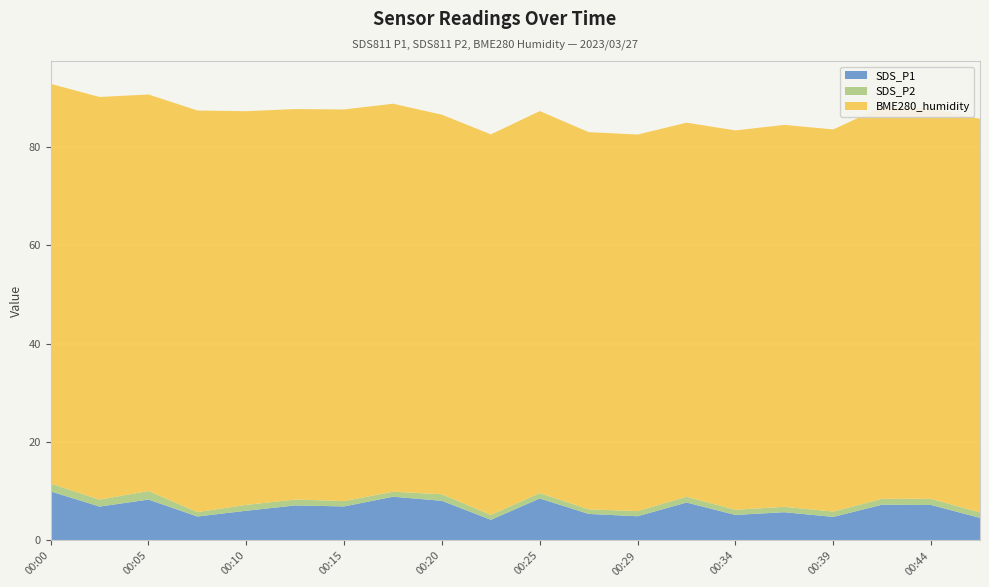

Reading right to left, list all the values displayed in this chart.

SDS_P1: 00:49=4.6	00:44=7.2	00:41=7.3	00:39=4.8	00:37=5.8	00:34=5.2	00:32=7.7	00:29=4.9	00:27=5.4	00:25=8.6	00:22=4.2	00:20=8.1	00:17=8.9	00:15=6.9	00:12=7.1	00:10=6.0	00:07=4.9	00:05=8.3	00:02=6.9	00:00=10.0
SDS_P2: 00:49=1.1	00:44=1.2	00:41=1.2	00:39=1.1	00:37=1.1	00:34=1.1	00:32=1.2	00:29=1.1	00:27=0.9	00:25=1.1	00:22=1.0	00:20=1.3	00:17=1.0	00:15=1.1	00:12=1.2	00:10=1.2	00:07=0.9	00:05=1.8	00:02=1.4	00:00=1.6
BME280_humidity: 00:49=80.0	00:44=79.4	00:41=79.7	00:39=77.7	00:37=77.7	00:34=77.1	00:32=76.1	00:29=76.6	00:27=76.7	00:25=77.7	00:22=77.4	00:20=77.2	00:17=78.9	00:15=79.6	00:12=79.4	00:10=80.0	00:07=81.7	00:05=80.6	00:02=81.9	00:00=81.3